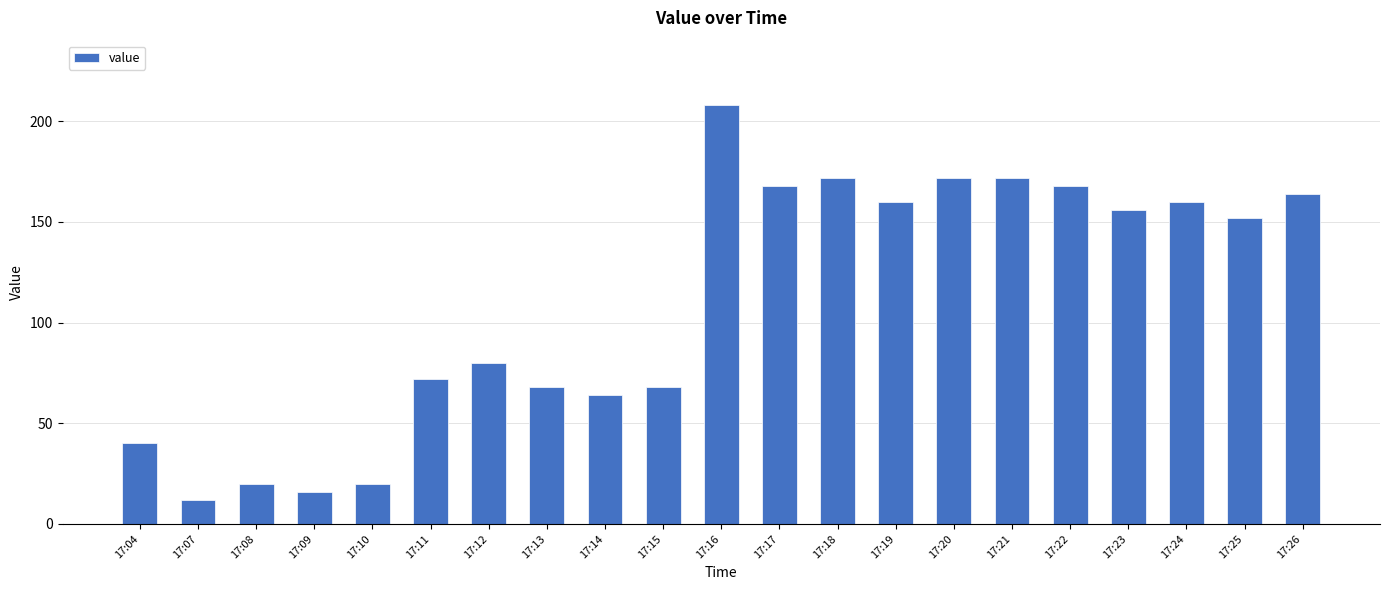

Which category has the highest value across all series?

17:16